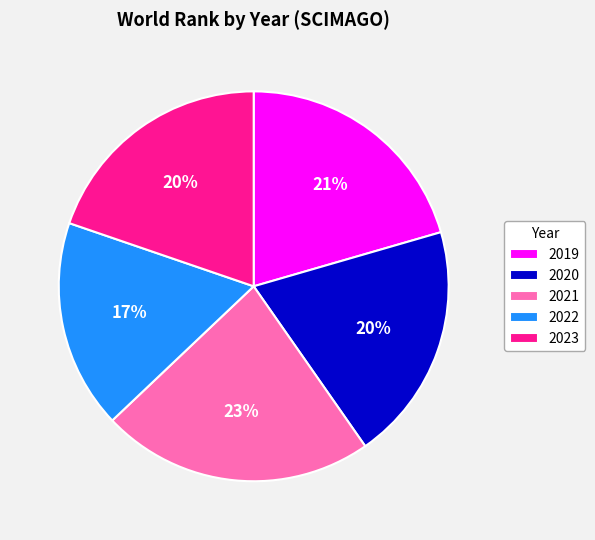

Does 2022 represent more than half of the total?

No